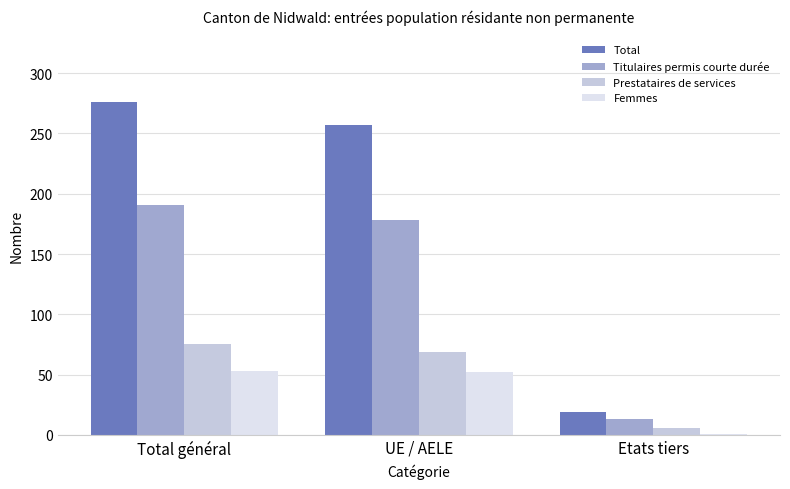

At how many categories does at least one series exceed 267?

1